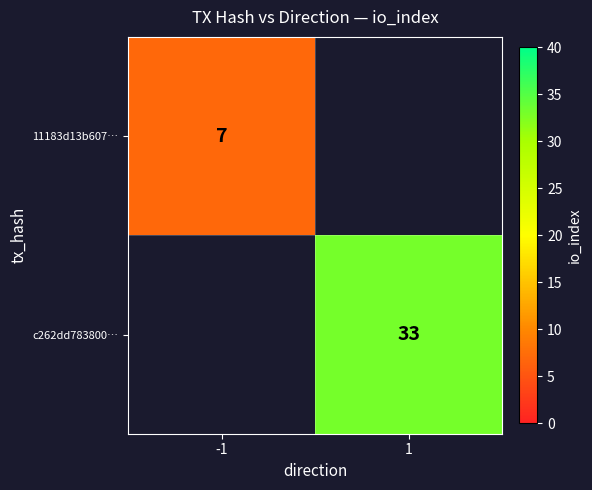

The c262dd783800… series shows 33 at 1. True or false?

True